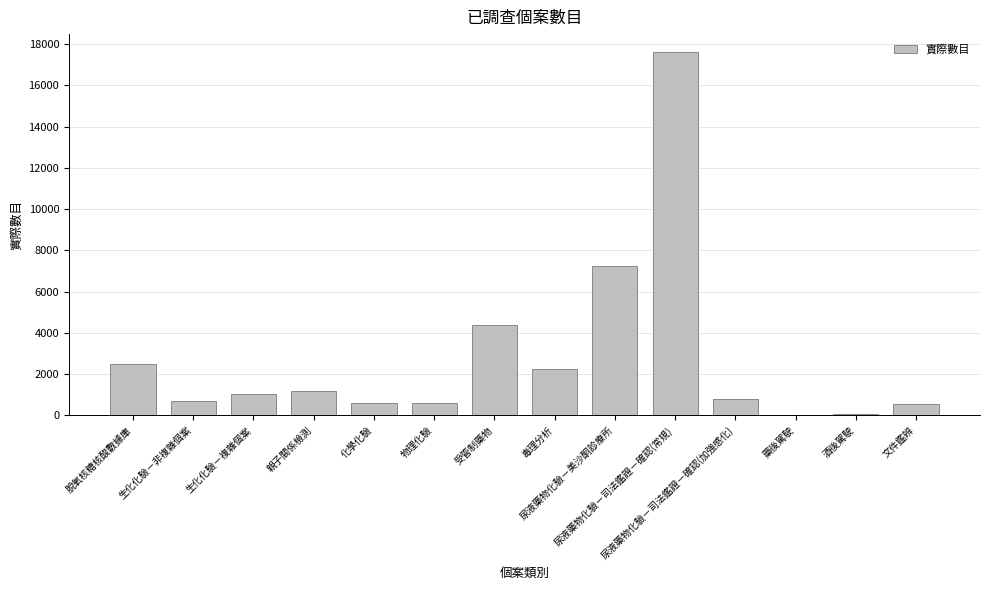

What is the greatest value displayed?

17605